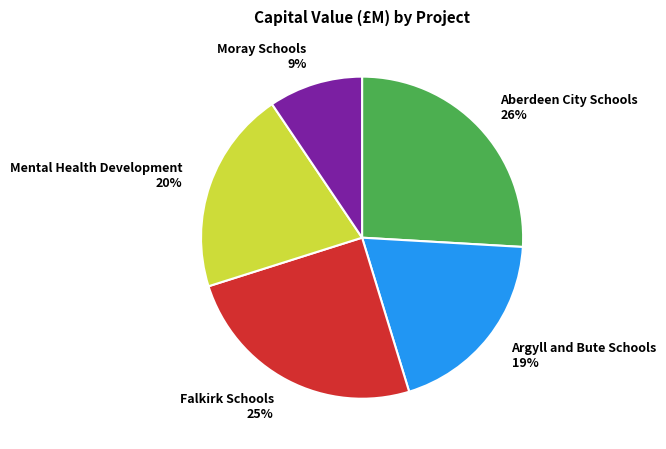

How many slices are in this pie chart?

5